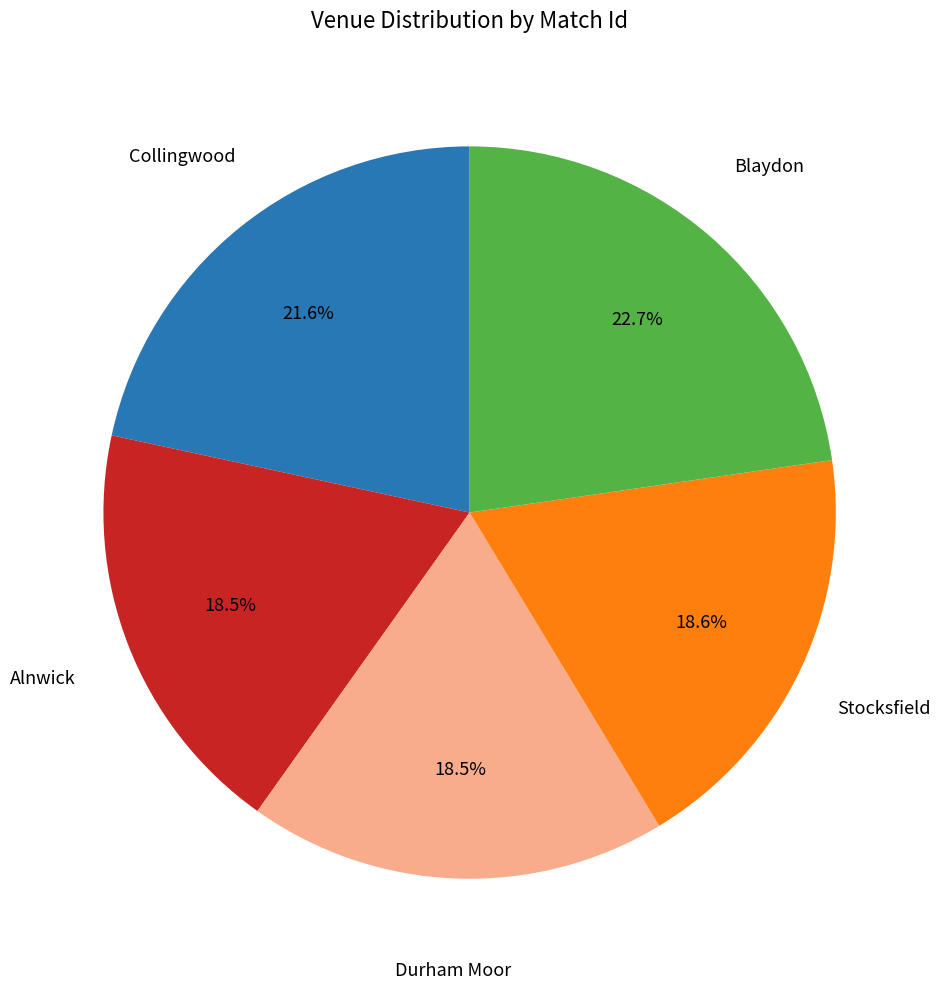

Which category has the biggest portion of the pie?

Blaydon